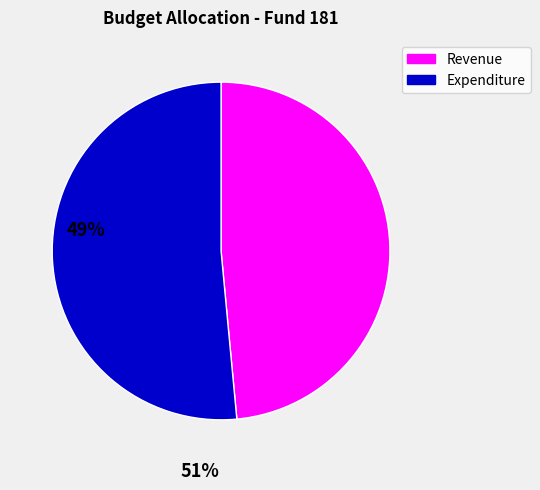

Is there a majority slice in this chart?

Yes